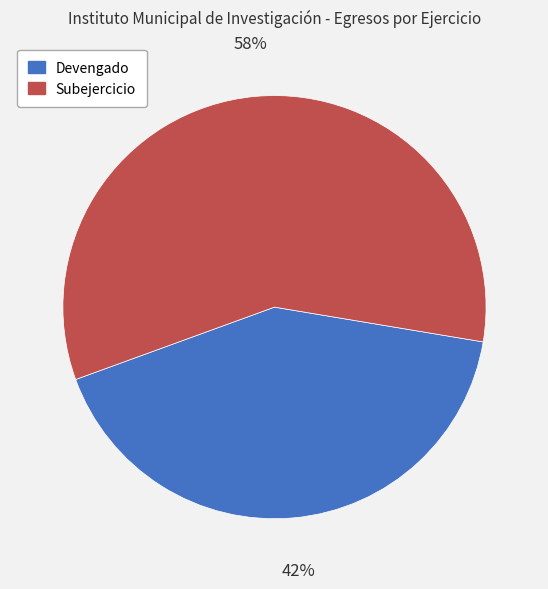

Is the sum of Subejercicio and Devengado greater than half?

Yes